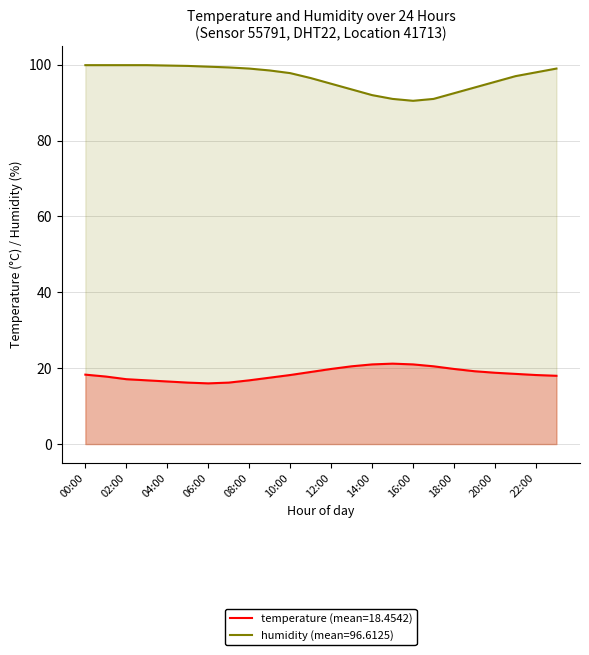

At which label is temperature closest to 18?

23:00